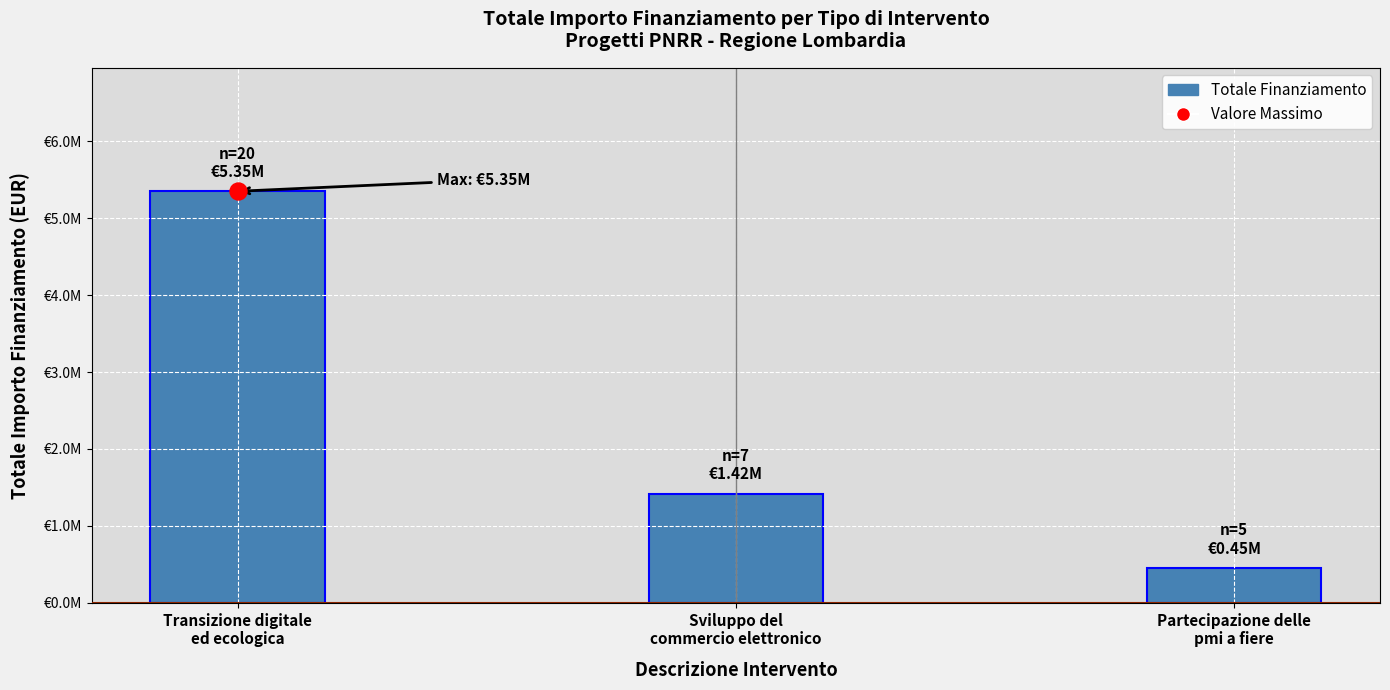

Between Sviluppo del
commercio elettronico and Partecipazione delle
pmi a fiere, which is larger?

Sviluppo del
commercio elettronico